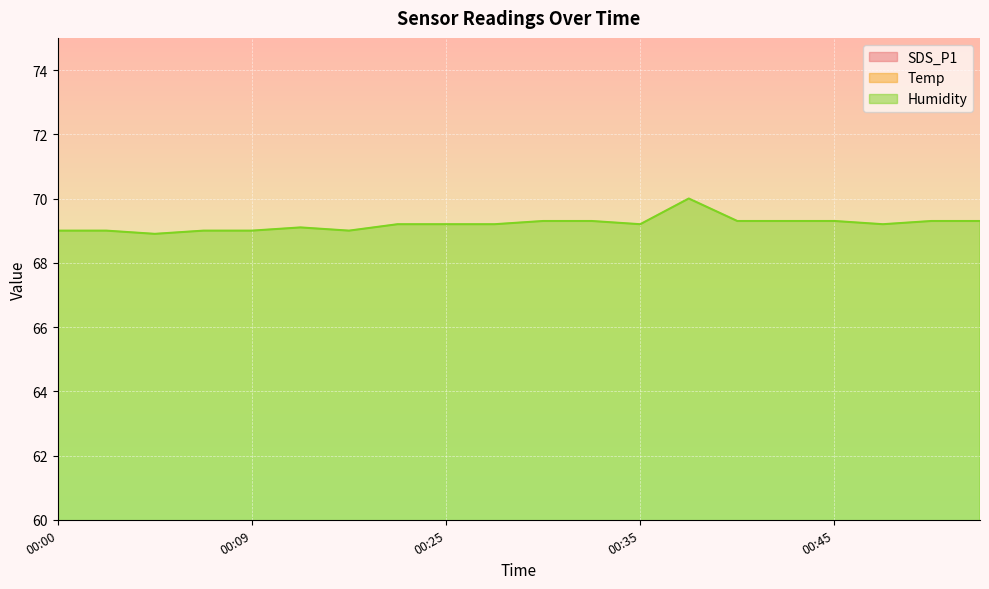

The value of Humidity at 00:30 is 21.6. True or false?

False